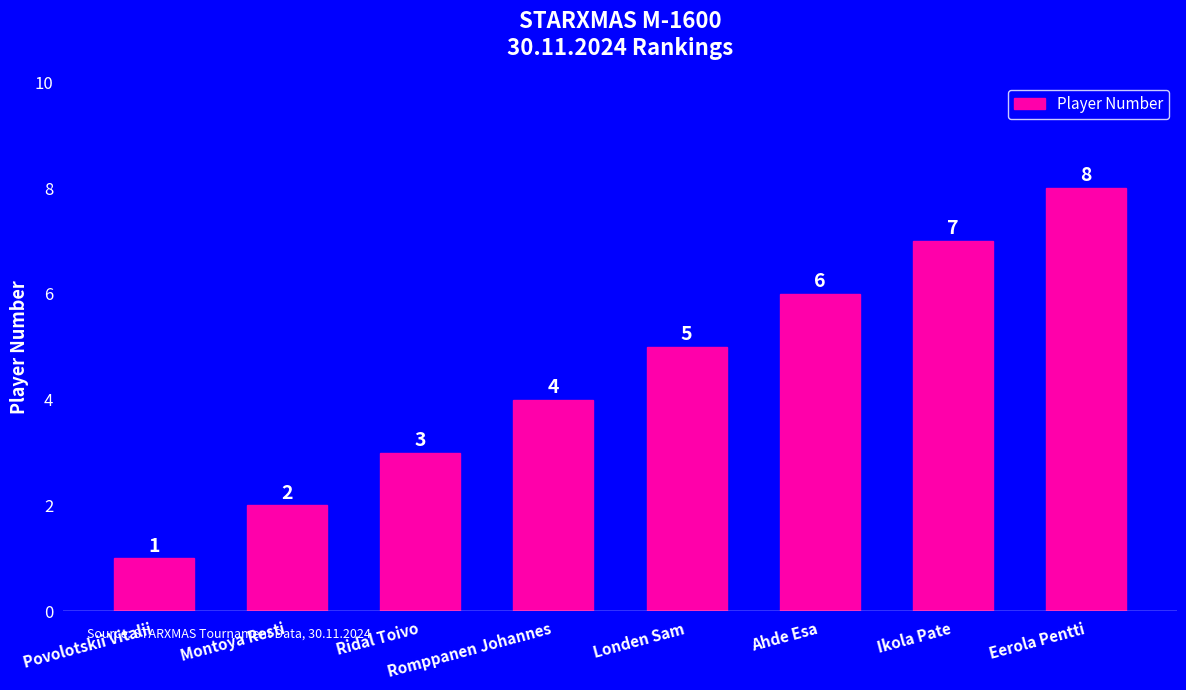

Reading right to left, what are all the values shown in this chart?

8	7	6	5	4	3	2	1